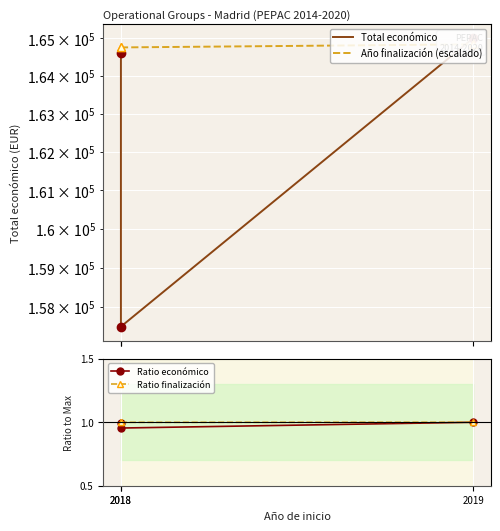

What is the sum of all Total económico values?

487100.0